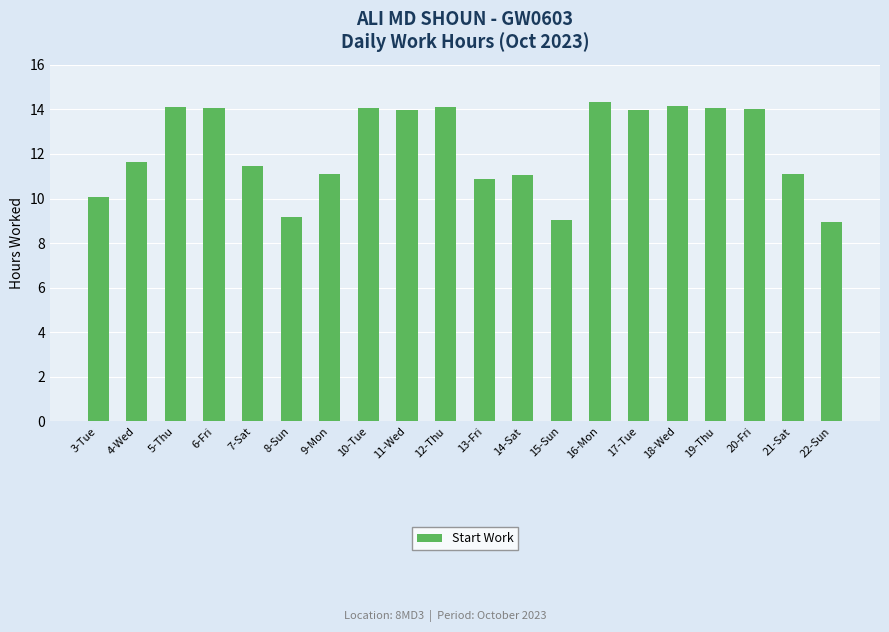

What is the change in value from 5-Thu to 7-Sat?

-2.7